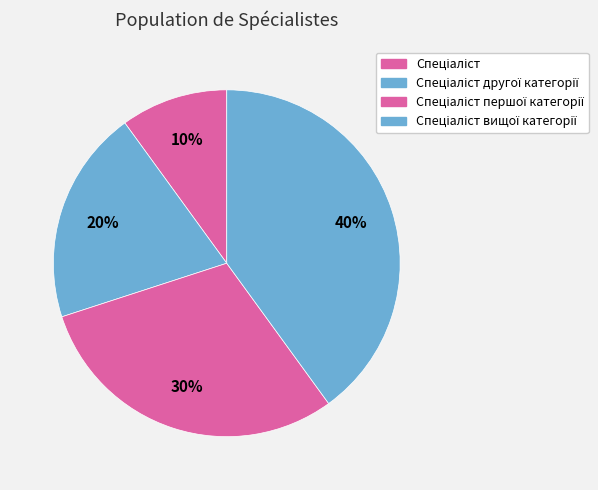

How many segments does this pie chart have?

4